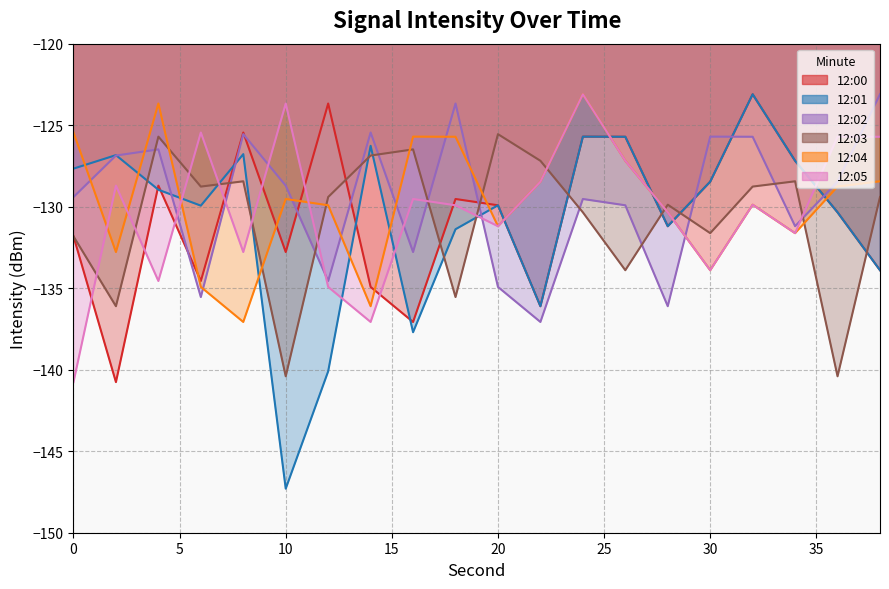

Reading left to right, what are all the values shown in this chart?

12:00: -131.8	-140.8	-128.7	-134.6	-125.5	-132.8	-123.7	-134.9	-137.1	-129.5	-129.9	-136.1	-125.7	-125.7	-131.2	-128.5	-123.1	-127.2	-130.3	-133.9
12:01: -127.7	-126.8	-129.0	-129.9	-126.8	-147.3	-140.1	-126.3	-137.7	-131.4	-129.9	-136.1	-125.7	-125.7	-131.2	-128.5	-123.1	-127.2	-130.3	-133.9
12:02: -129.4	-126.9	-126.5	-135.5	-125.6	-128.7	-134.6	-125.5	-132.8	-123.7	-134.9	-137.1	-129.5	-129.9	-136.1	-125.7	-125.7	-131.2	-128.5	-123.1
12:03: -131.8	-136.1	-125.7	-128.8	-128.4	-140.4	-129.4	-126.9	-126.5	-135.5	-125.6	-127.2	-130.3	-133.9	-129.9	-131.6	-128.8	-128.4	-140.4	-129.4
12:04: -125.5	-132.8	-123.7	-134.9	-137.1	-129.5	-129.9	-136.1	-125.7	-125.7	-131.2	-128.5	-123.1	-127.2	-130.3	-133.9	-129.9	-131.6	-128.8	-128.4
12:05: -140.8	-128.7	-134.6	-125.5	-132.8	-123.7	-134.9	-137.1	-129.5	-129.9	-131.2	-128.5	-123.1	-127.2	-130.3	-133.9	-129.9	-131.6	-125.7	-125.7